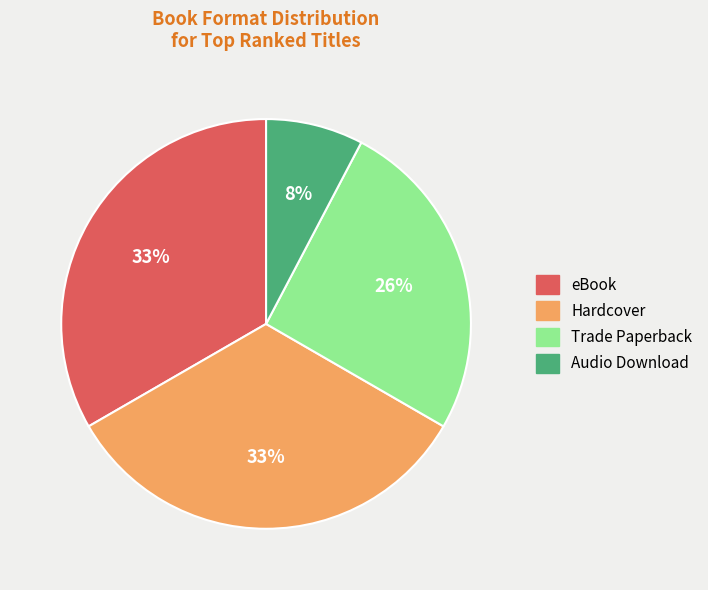

What is the smallest slice in the pie chart?

Audio Download